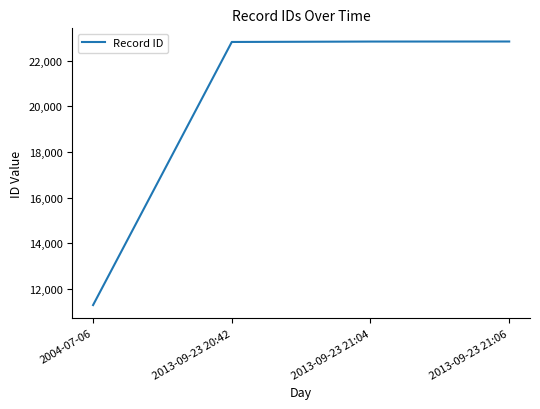

What is the approximate value at 2013-09-23 21:06?

22841